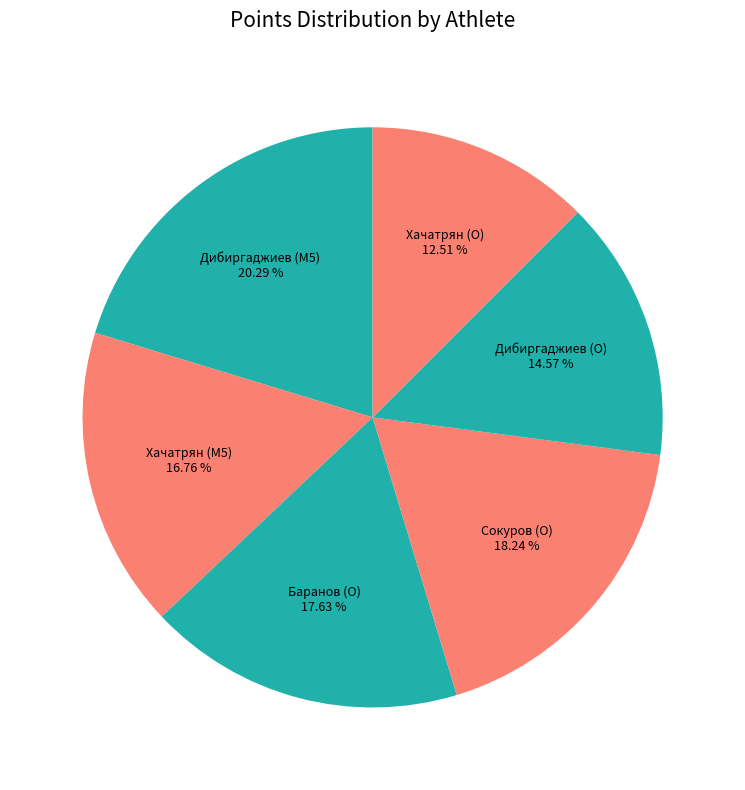

Does Дибиргаджиев (M5) represent more than half of the total?

No